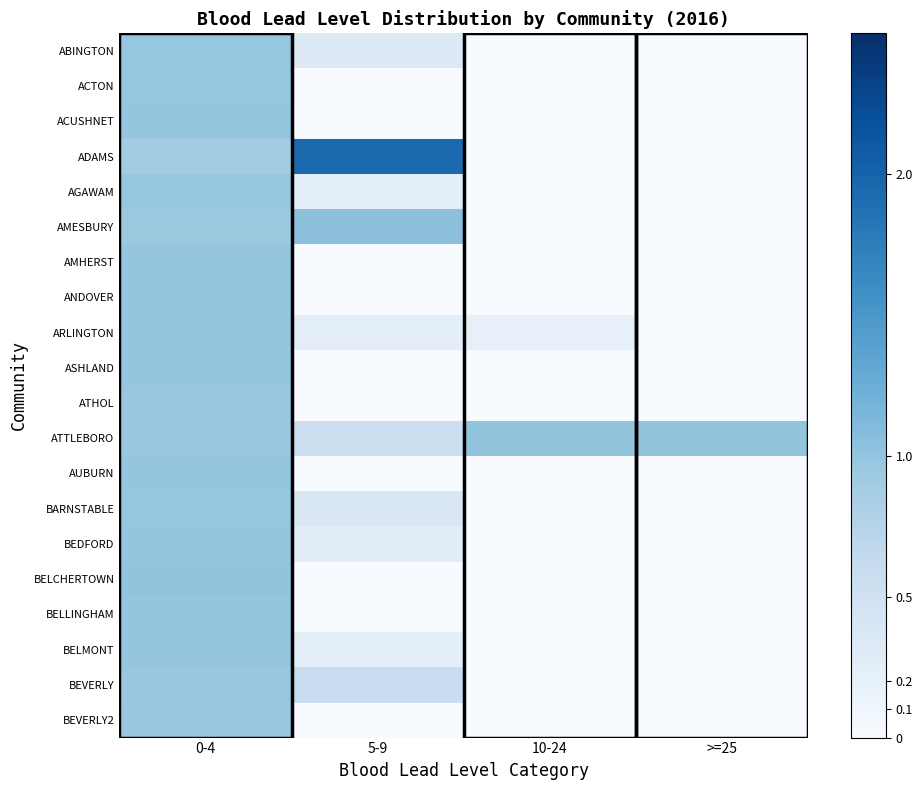

At which category is the sum across all series the highest?

0-4